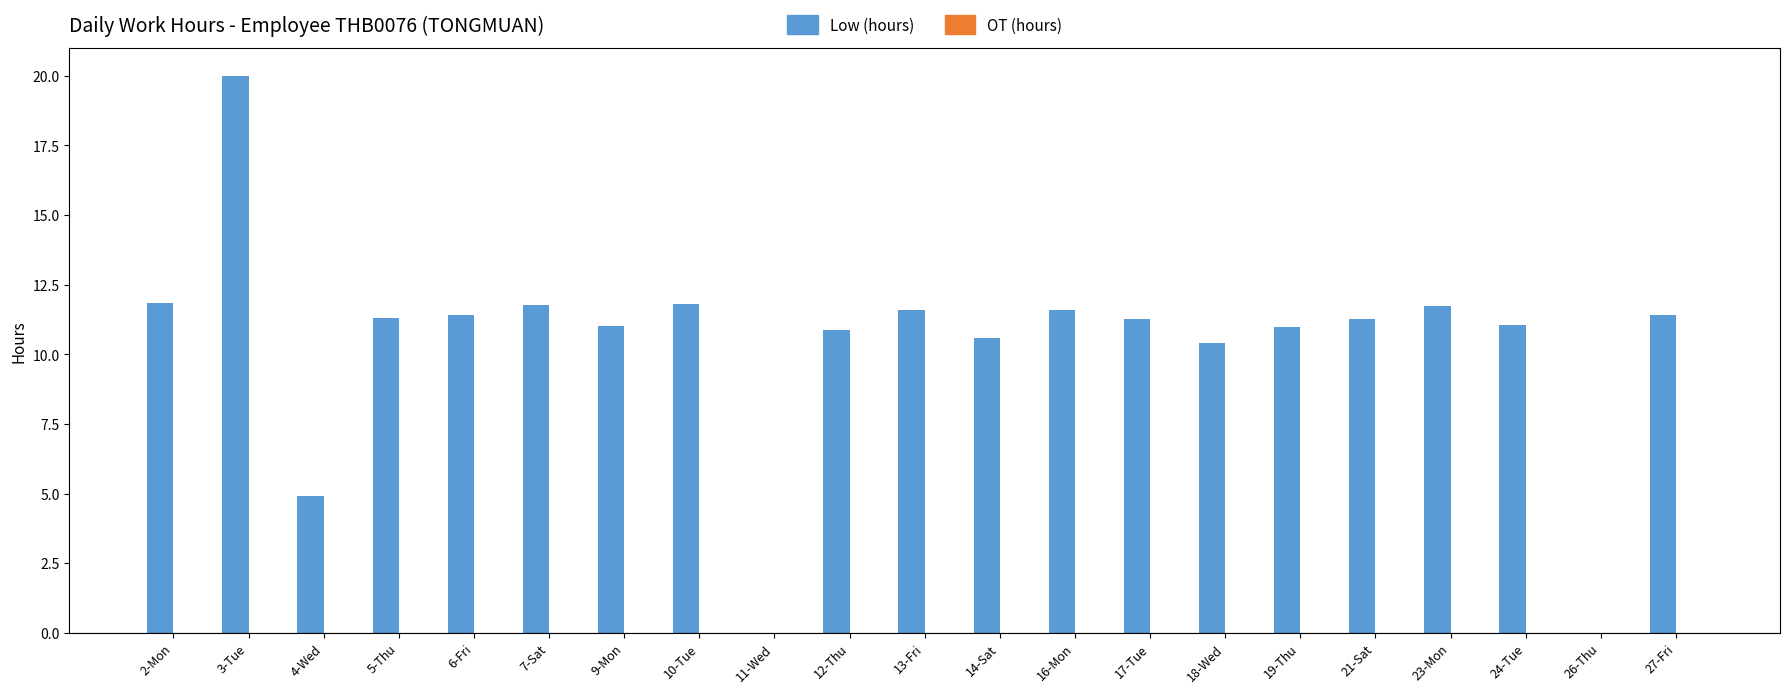

Which has a higher value, 19-Thu or 11-Wed?

19-Thu